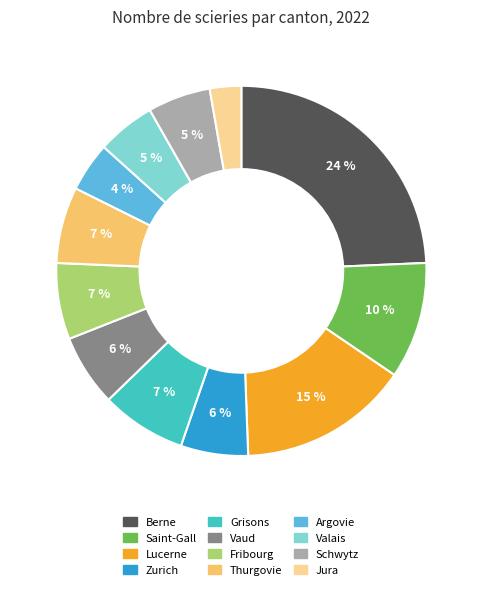

To the nearest percent, what is the difference between the Argovie and Schwytz slice percentages?

1%